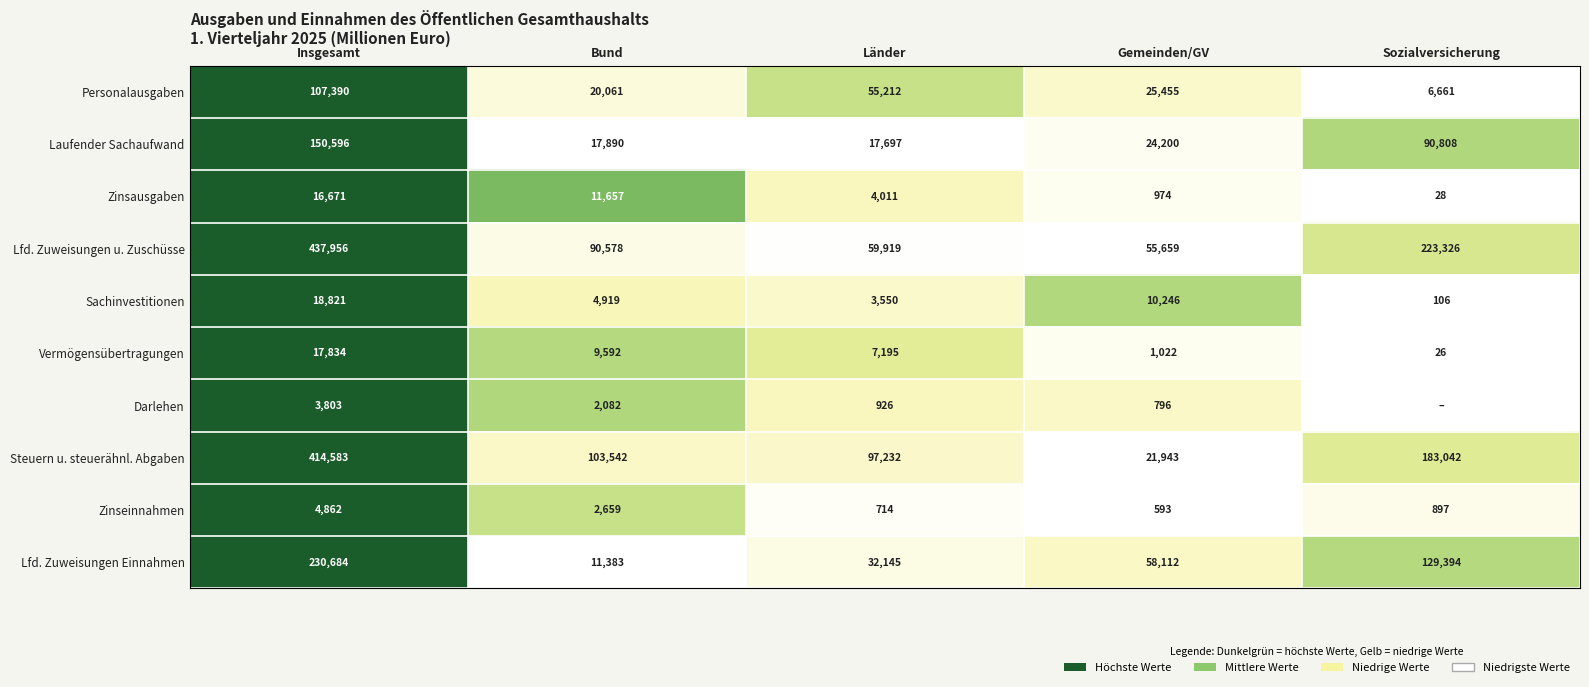

Between Sozialversicherung and Gemeinden/GV, which is larger?

Gemeinden/GV